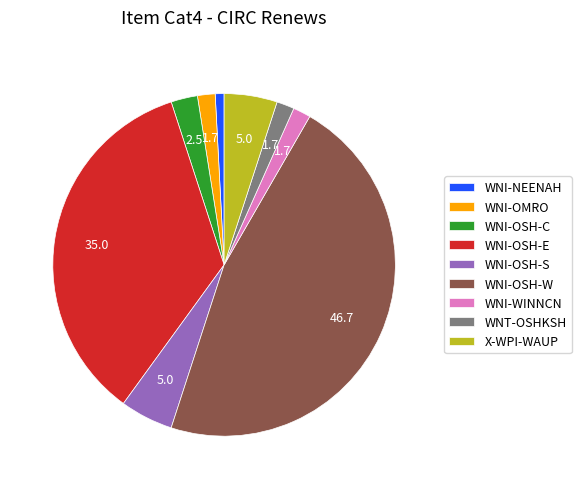

True or false: WNI-OSH-E accounts for 35% of the total.

True